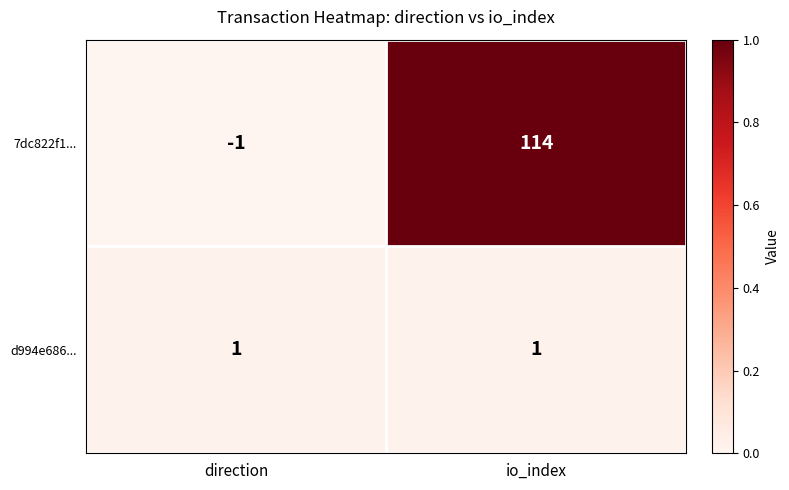

Which series has the largest total across all categories?

7dc822f1...